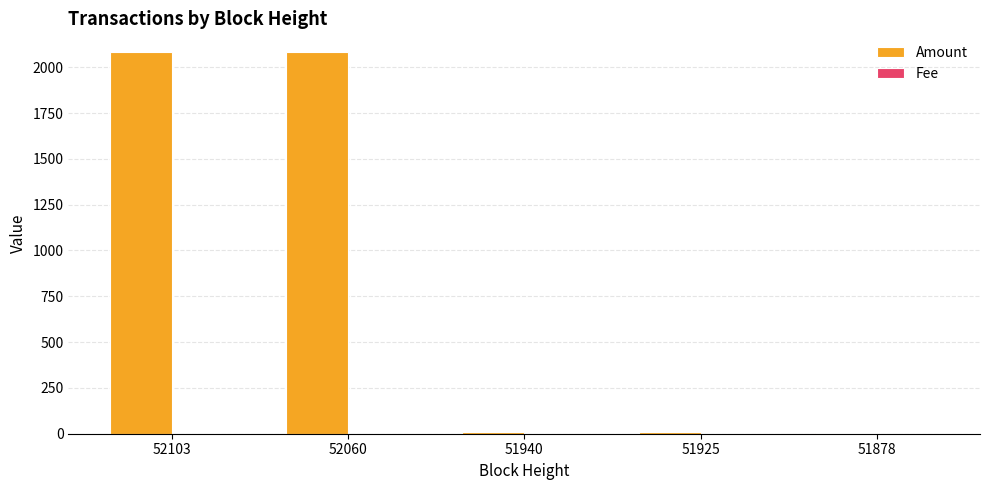

What is the maximum value shown in the chart?

2080.7